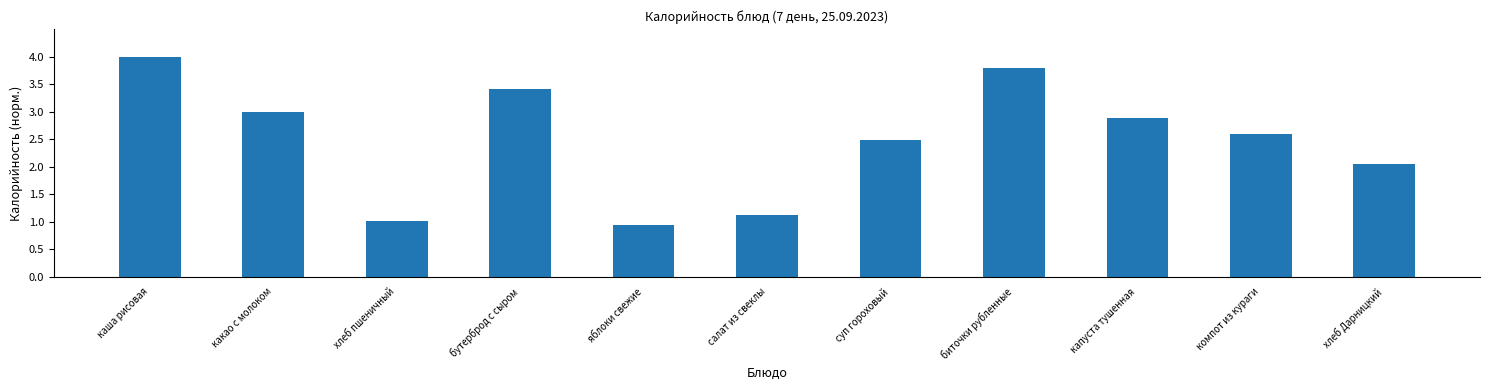

Does the chart contain stacked bars?

No